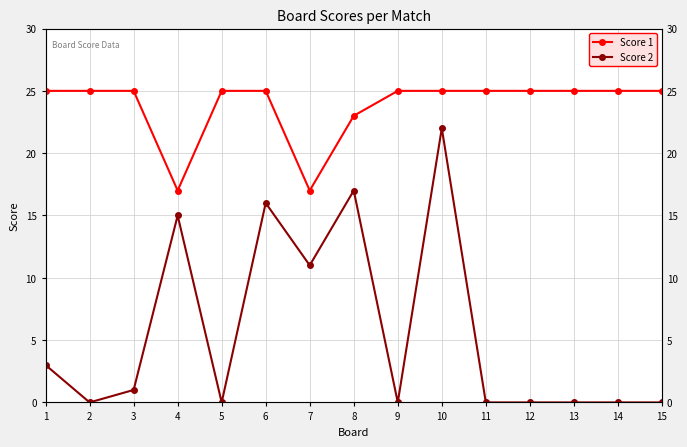

What is the maximum value shown in the chart?

25